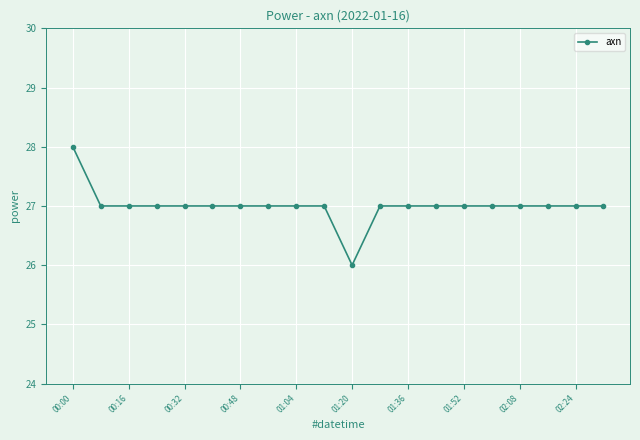

What is the sum of all values?

540